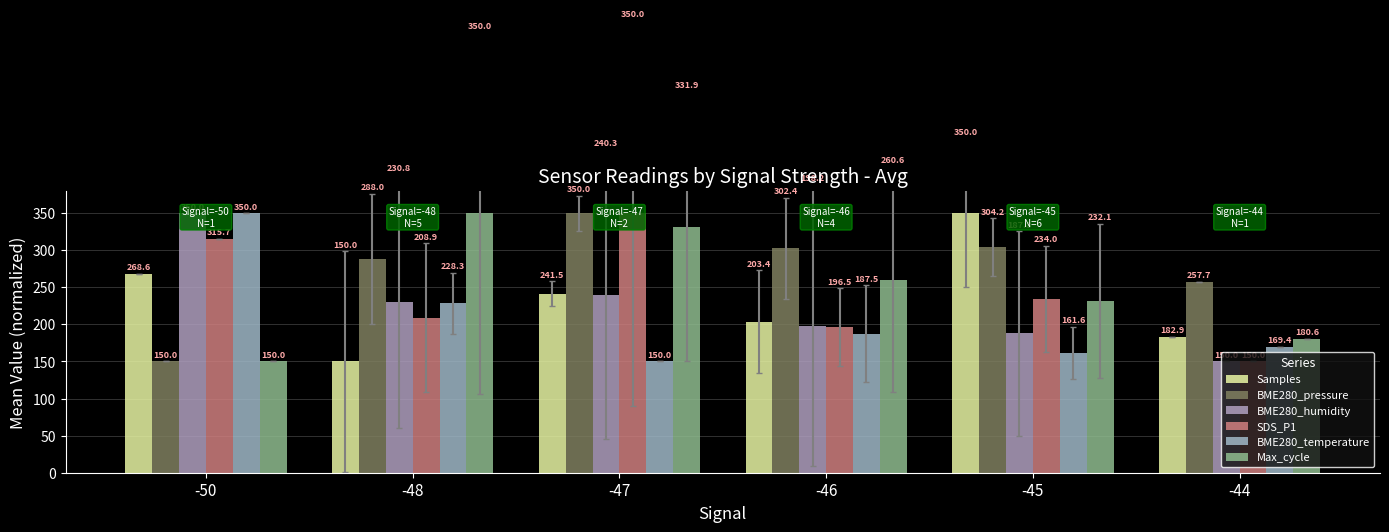

Which series has the widest spread of values?

Samples